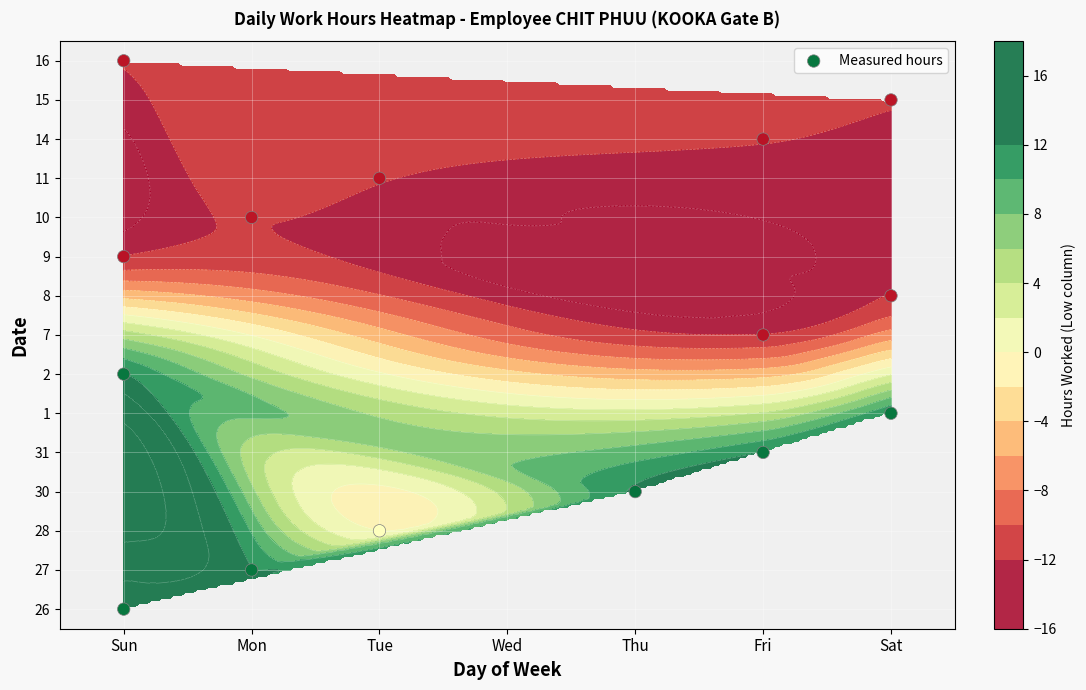

Between Thu and Sun, which is larger?

Sun